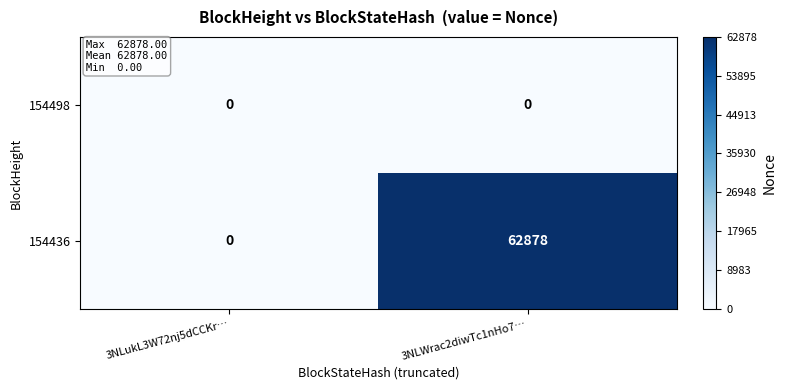

What is the greatest value displayed?

62878